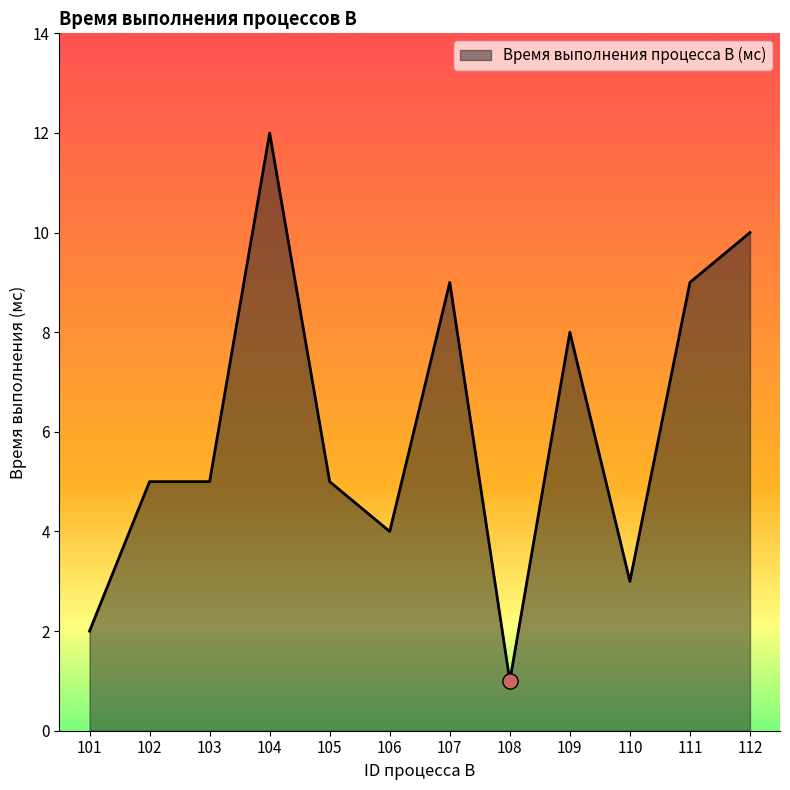

Between 112 and 105, which is larger?

112